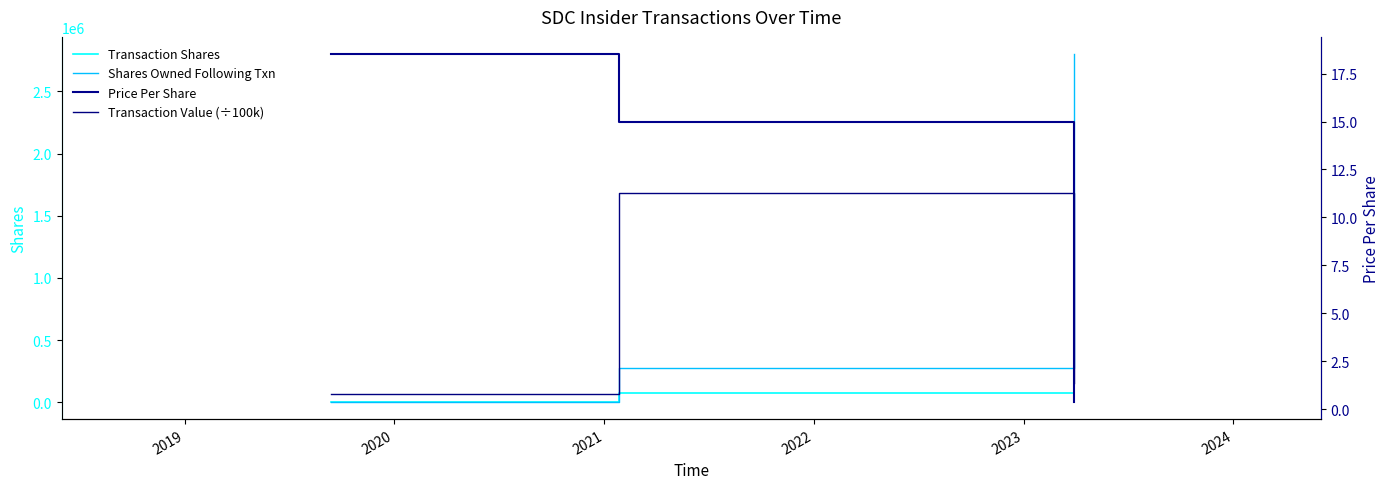

At how many categories does at least one series exceed 566498?

1